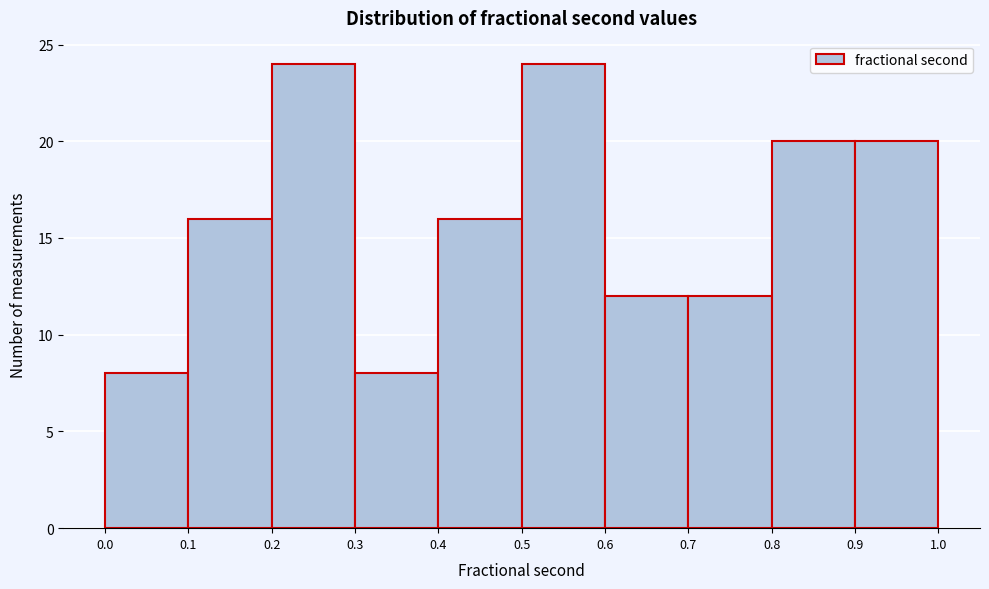

Reading left to right, transcribe this chart: for each bar, give the range it covers on the x-axis and its height. The values are not printed on the chart, so give them approximately, as read against the axis.

0.0 to 0.1: 8
0.1 to 0.2: 16
0.2 to 0.3: 24
0.3 to 0.4: 8
0.4 to 0.5: 16
0.5 to 0.6: 24
0.6 to 0.7: 12
0.7 to 0.8: 12
0.8 to 0.9: 20
0.9 to 1.0: 20